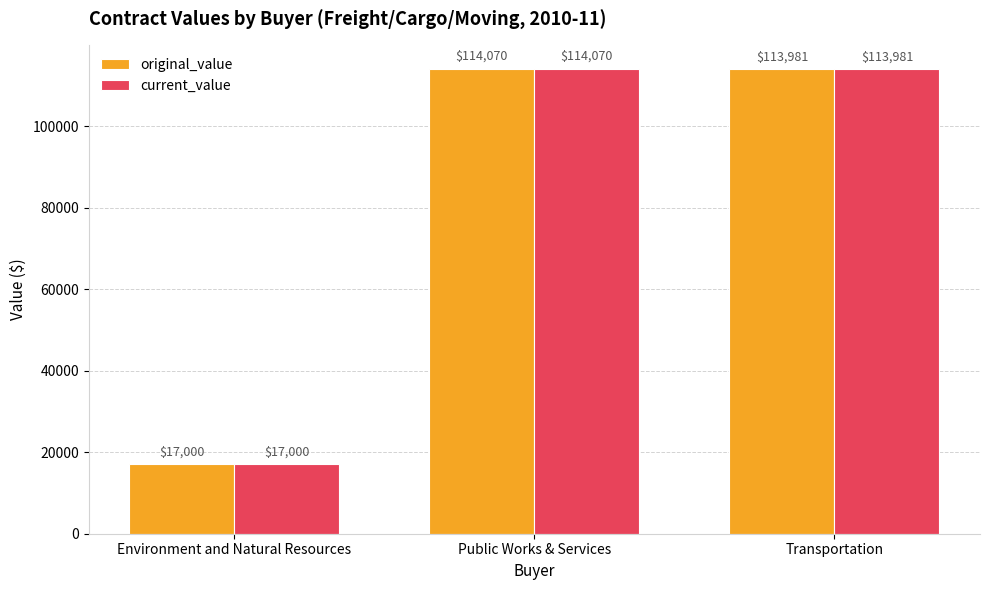

Rank the categories by current_value value from highest to lowest.

Public Works & Services, Transportation, Environment and Natural Resources